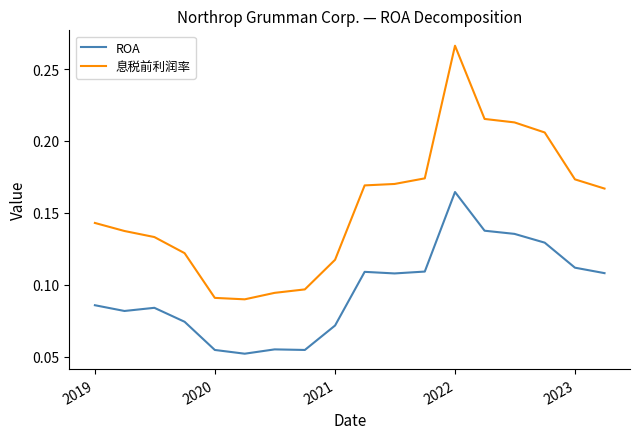

Which series has the largest total across all categories?

息税前利润率